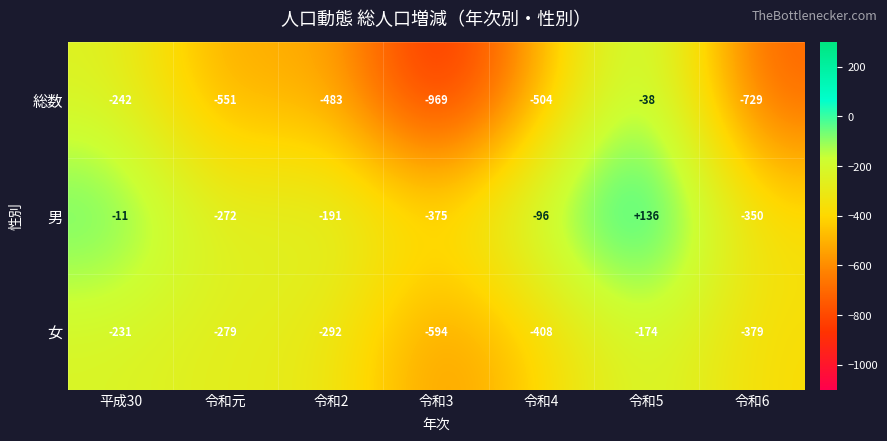

Is it true that 総数 equals -256 at 令和6?

False